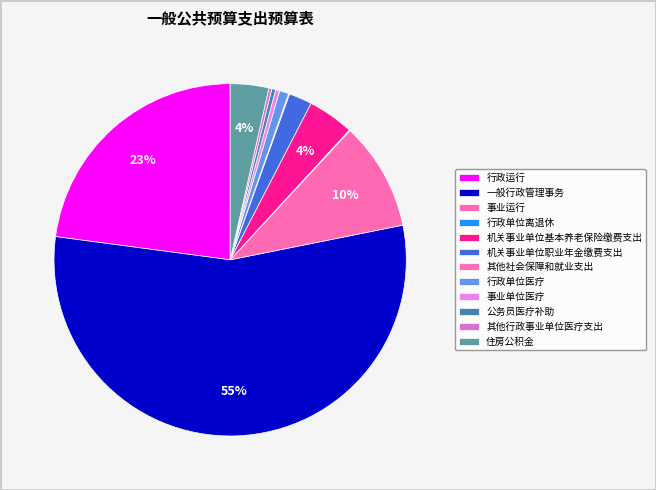

To the nearest percent, what is the combined percentage of 一般行政管理事务 and 事业运行?

65%